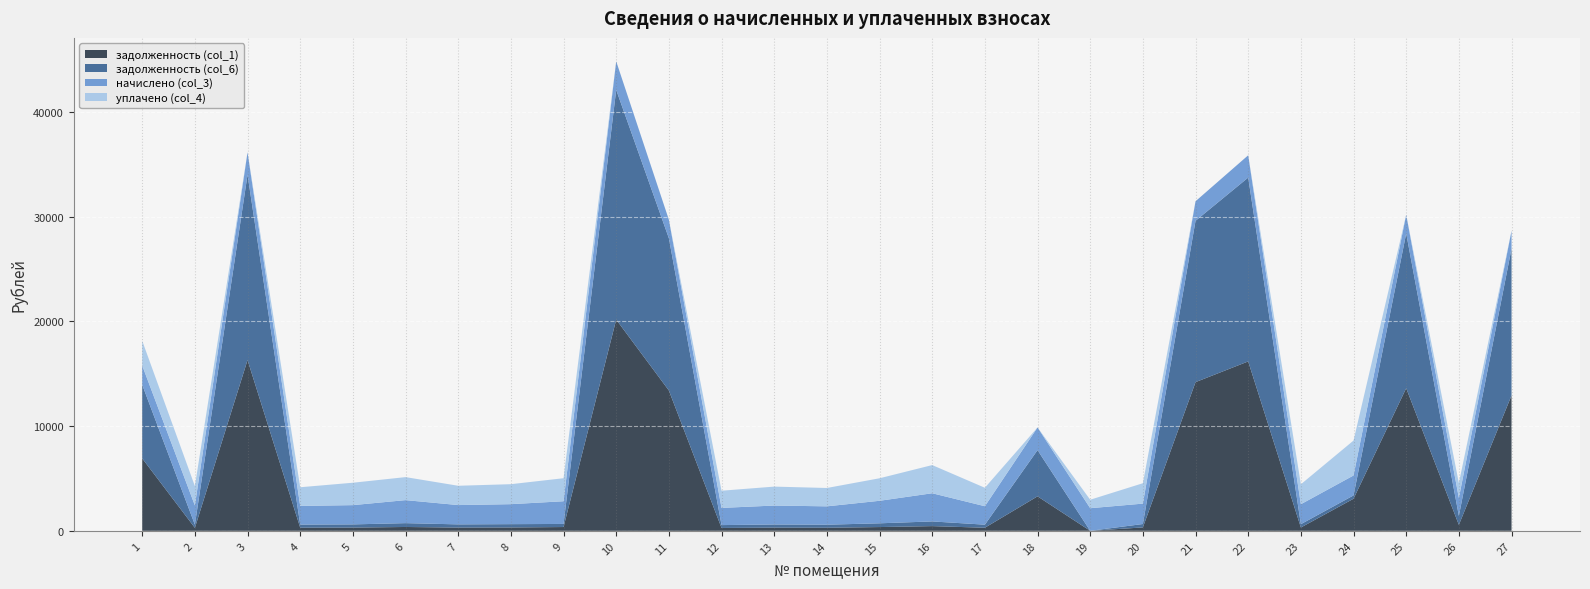

Reading right to left, transcribe all the data shown in this chart.

задолженность (col_1): 12934.0	570.2	13625.2	3064.1	317.5	16183.8	14204.4	324.7	0.0	3294.0	293.8	448.6	358.6	292.3	301.7	273.6	13405.0	20179.1	361.1	318.2	307.4	366.5	306.7	297.4	16314.5	282.3	6921.4
задолженность (col_6): 14034.2	856.1	14784.1	317.5	317.5	17563.8	15413.7	324.7	0.0	4412.9	293.8	448.6	358.6	292.3	301.7	273.6	14549.9	21945.5	295.4	318.2	307.4	366.5	306.7	297.4	17703.0	302.4	7030.9
начислено (col_3): 1697.8	1710.7	1788.5	1905.1	1905.1	2129.8	1866.2	1948.3	2160.0	2168.6	1762.6	2691.4	2151.4	1753.9	1810.1	1641.6	1766.9	2725.9	2168.6	1909.4	1844.6	2198.9	1840.3	1784.2	2142.7	1840.3	1840.3
уплачено (col_4): 0.0	1425.6	0.0	3337.6	1905.1	0.0	0.0	1948.3	810.0	0.0	1762.3	2691.4	2151.4	1753.2	1810.1	1641.6	0.0	0.0	2200.0	1909.4	1844.6	2198.9	2140.3	1784.2	0.0	1850.0	2361.7